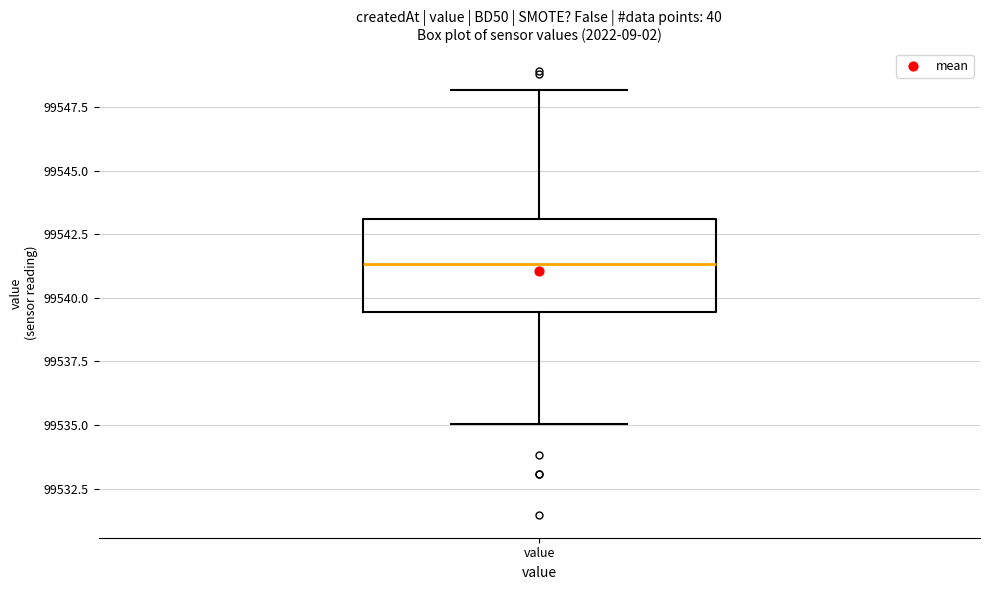

Read this box plot against the y-axis: the position of the median line, the range covered by the box, and the ends of both whiskers. The values are not printed on the chart, so give them approximately, as read against the axis.

median 99541.5, box 99539.5 to 99543.0, whiskers 99535.0 to 99548.0